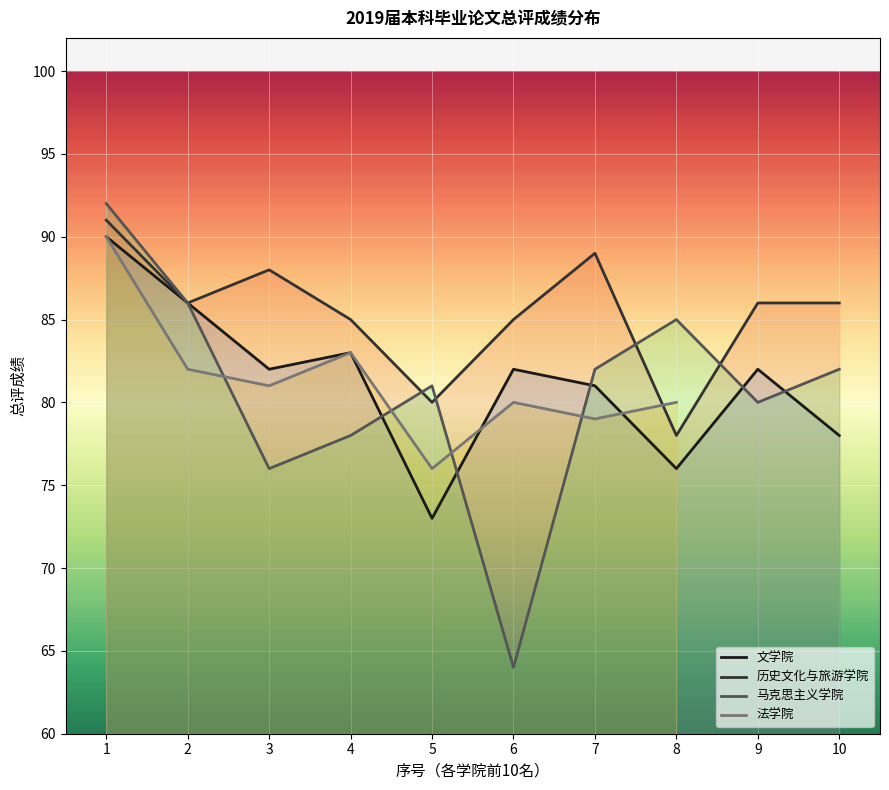

How many intersections are there between 历史文化与旅游学院 and 马克思主义学院?

4